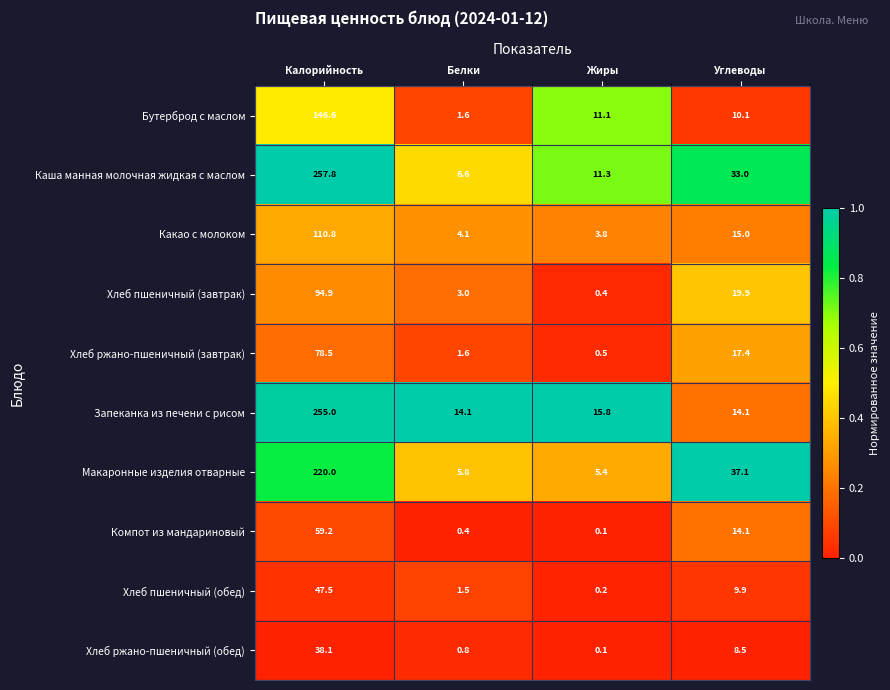

Which series has the largest total across all categories?

Каша манная молочная жидкая с маслом